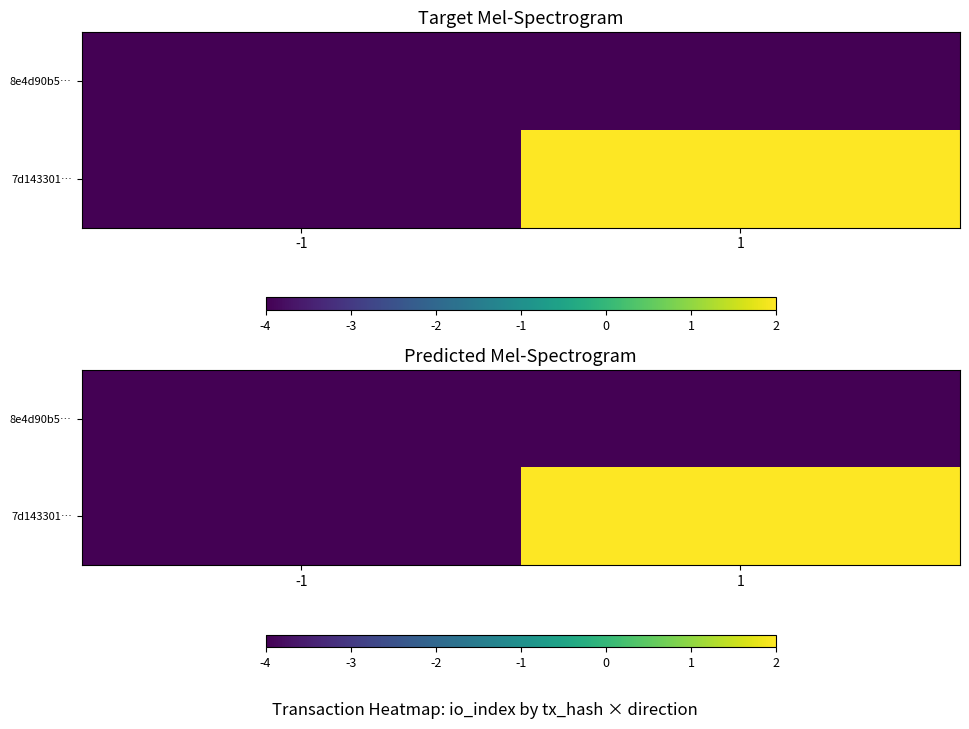

Is the value of 8e4d90b5… at -1 greater than the value of 7d143301… at -1?

No